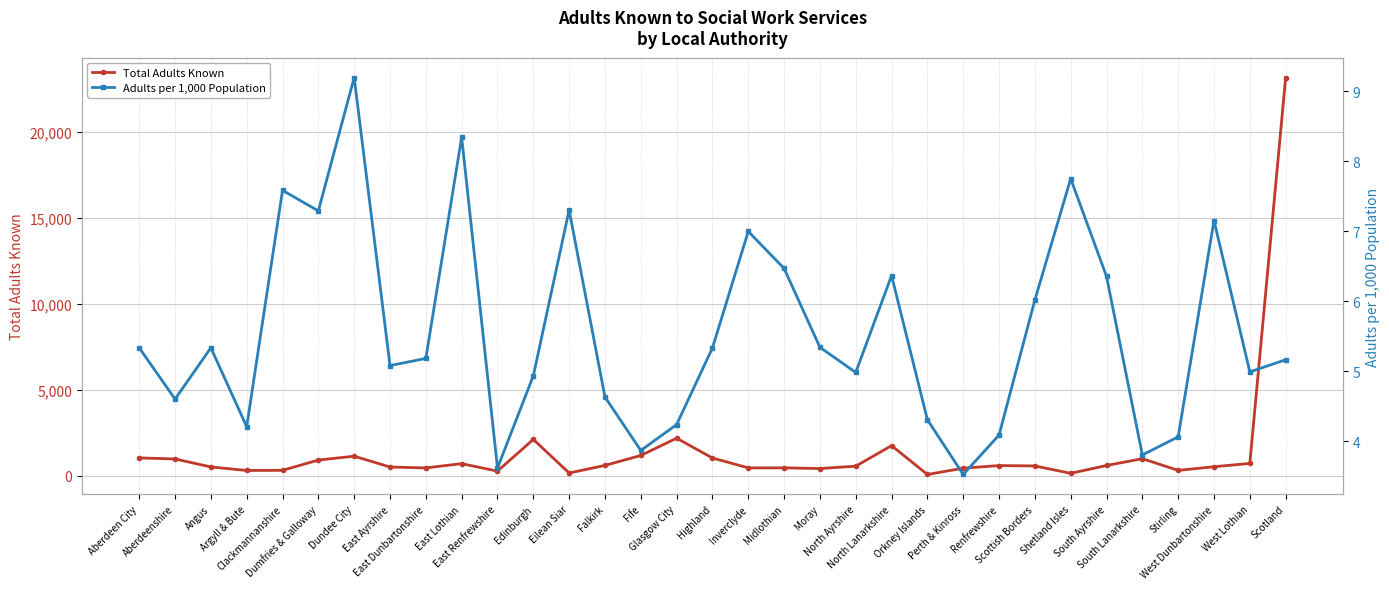

Which has a higher value, Fife or Dumfries & Galloway?

Fife